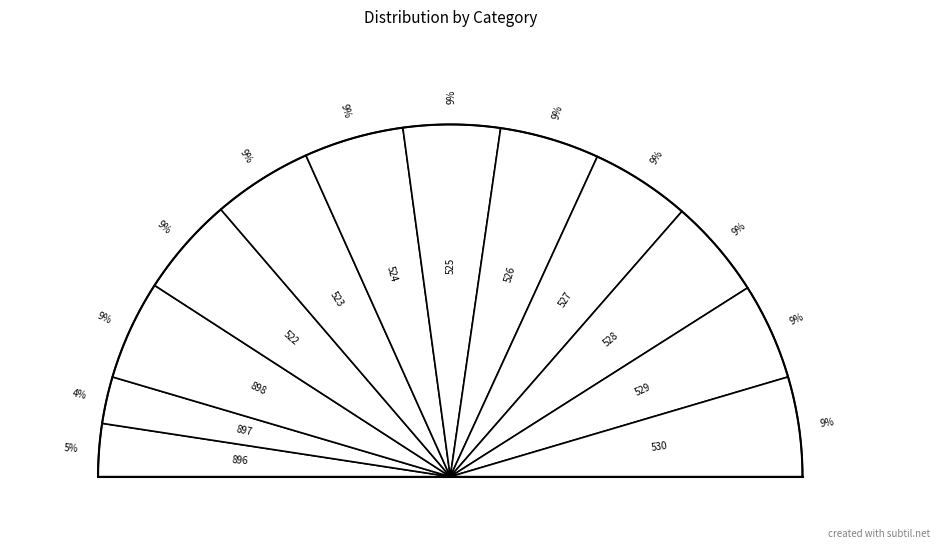

Rank the categories by value from highest to lowest.

898, 522, 523, 524, 526, 527, 528, 530, 525, 529, 896, 897